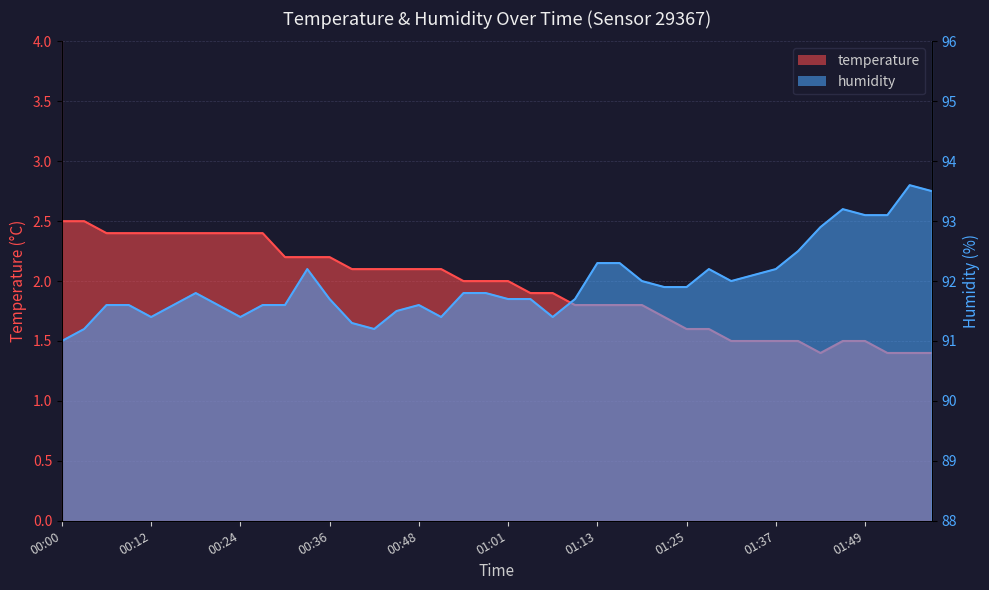

The value of temperature at 00:58 is 2.0. True or false?

True